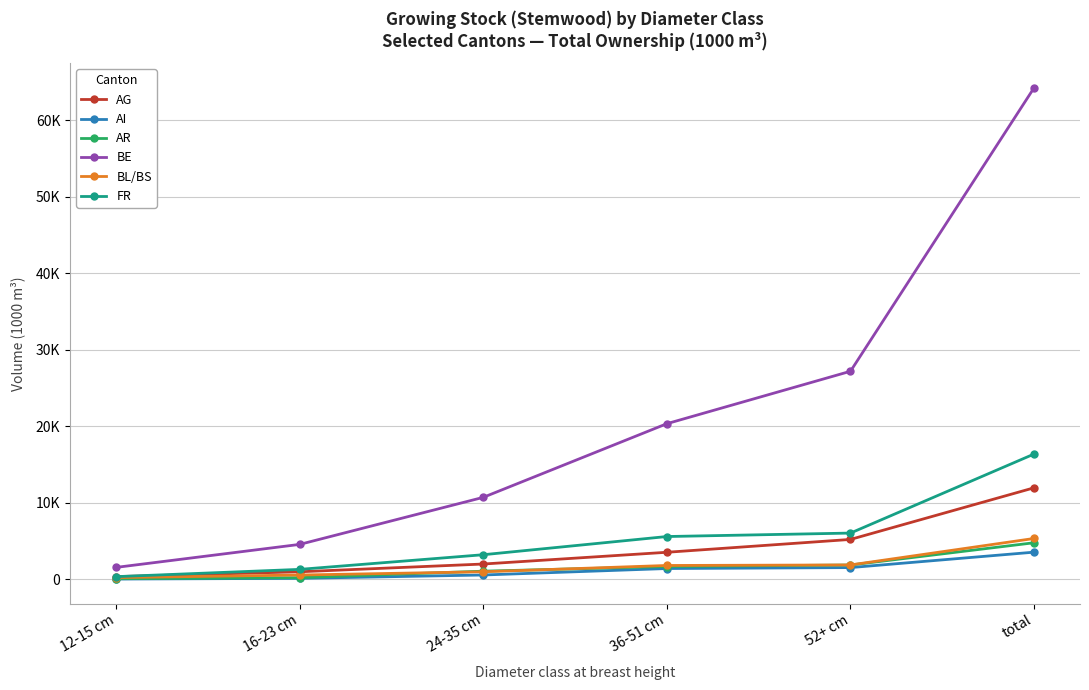

What is the average value of the AR series?

1584